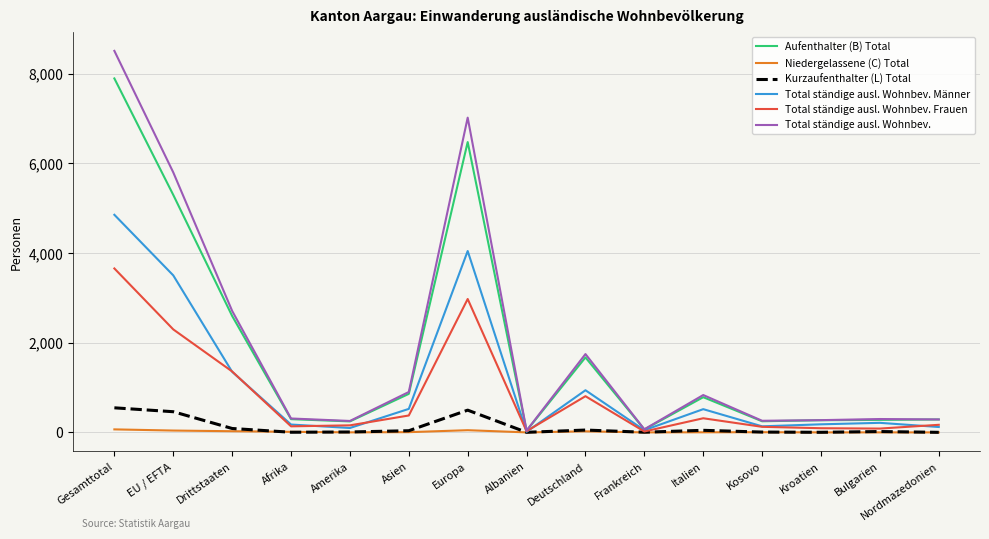

List the series in order of their peak value, highest first.

Total ständige ausl. Wohnbev., Aufenthalter (B) Total, Total ständige ausl. Wohnbev. Männer, Total ständige ausl. Wohnbev. Frauen, Kurzaufenthalter (L) Total, Niedergelassene (C) Total